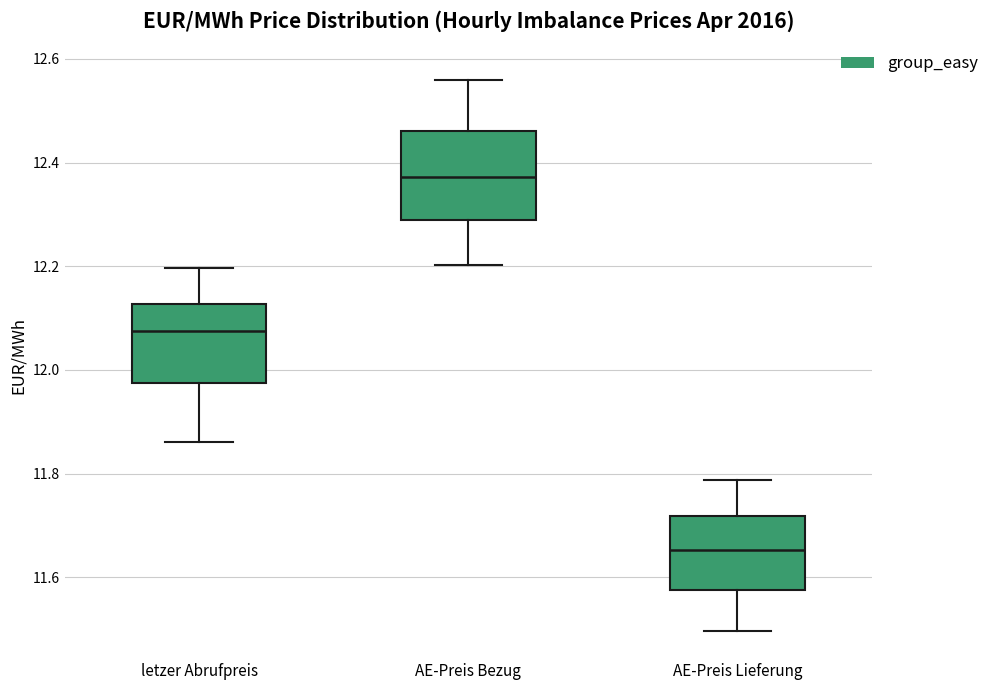

Reading left to right, transcribe this box plot: for each box, give where its median line is, the range the box spans, and where its two whiskers end, as read against the y-axis. The values are not printed on the chart, so give them approximately, as read against the axis.

letzer Abrufpreis: median 12.08, box 11.98 to 12.12, whiskers 11.86 to 12.20
AE-Preis Bezug: median 12.38, box 12.28 to 12.46, whiskers 12.20 to 12.56
AE-Preis Lieferung: median 11.66, box 11.58 to 11.72, whiskers 11.50 to 11.78